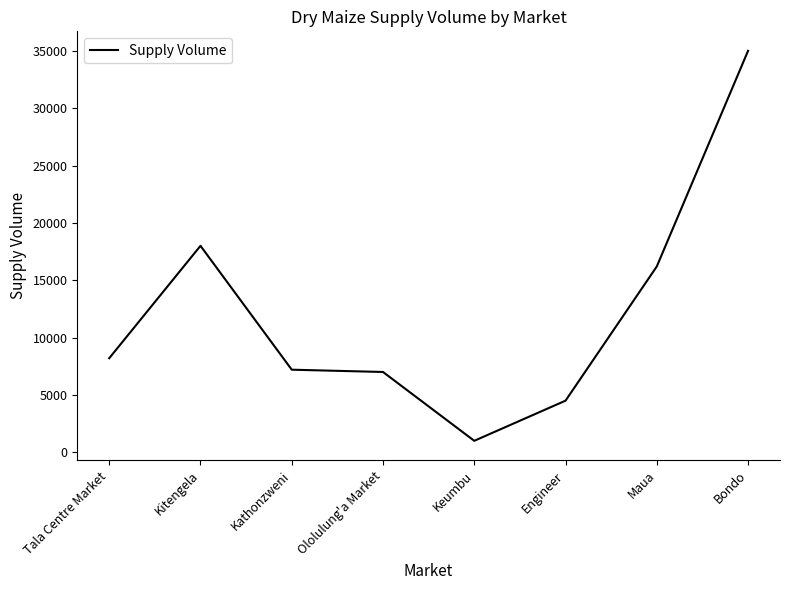

True or false: the data shows 11852 at Tala Centre Market.

False